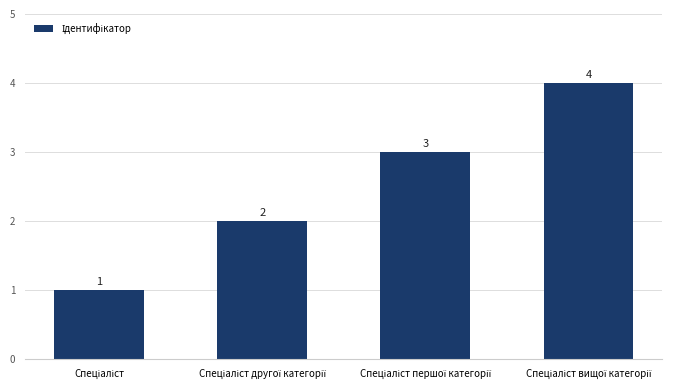

What is the greatest value displayed?

4